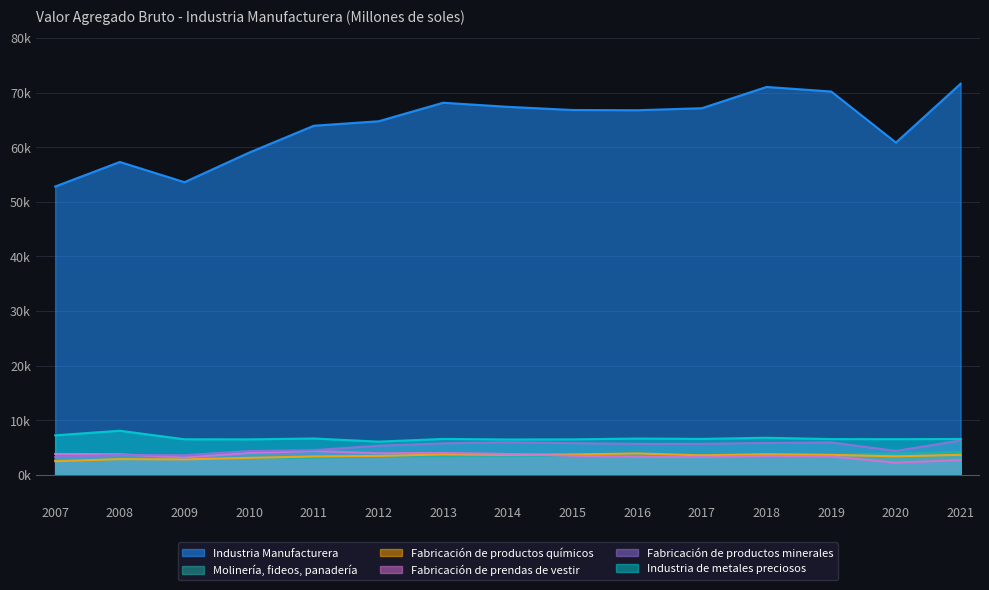

Which has a higher value, 2013 or 2016?

2013